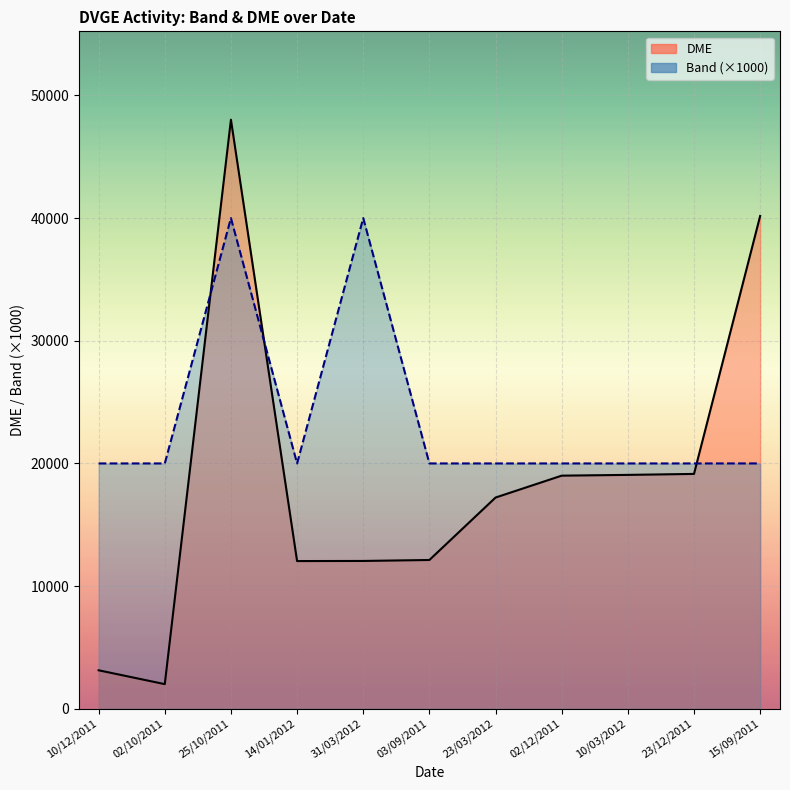

How many interior local peaks does the Band (×1000) series have?

2